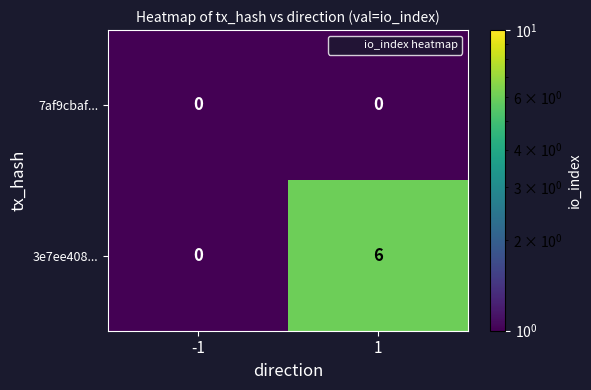

Reading left to right, transcribe all the data shown in this chart.

7af9cbaf...: -1=0	1=0
3e7ee408...: -1=0	1=6